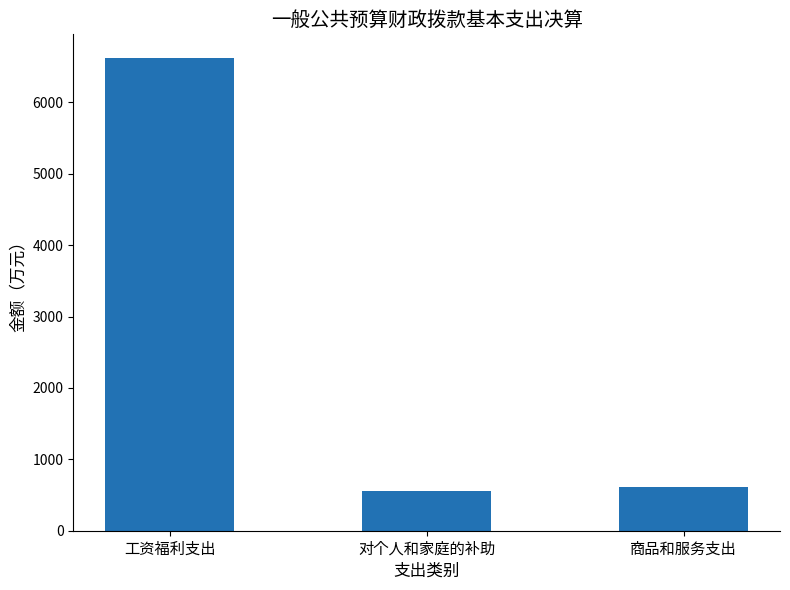

Which label corresponds to the smallest value in the chart?

对个人和家庭的补助